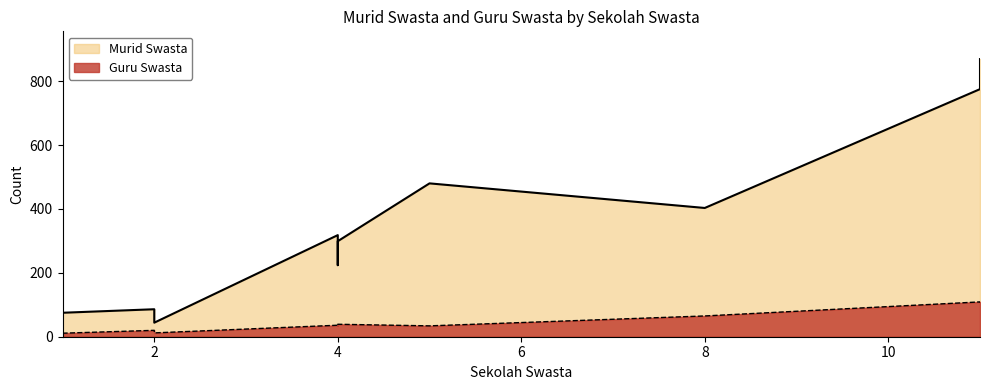

The Murid Swasta series shows 78 at Tobai Barat. True or false?

False